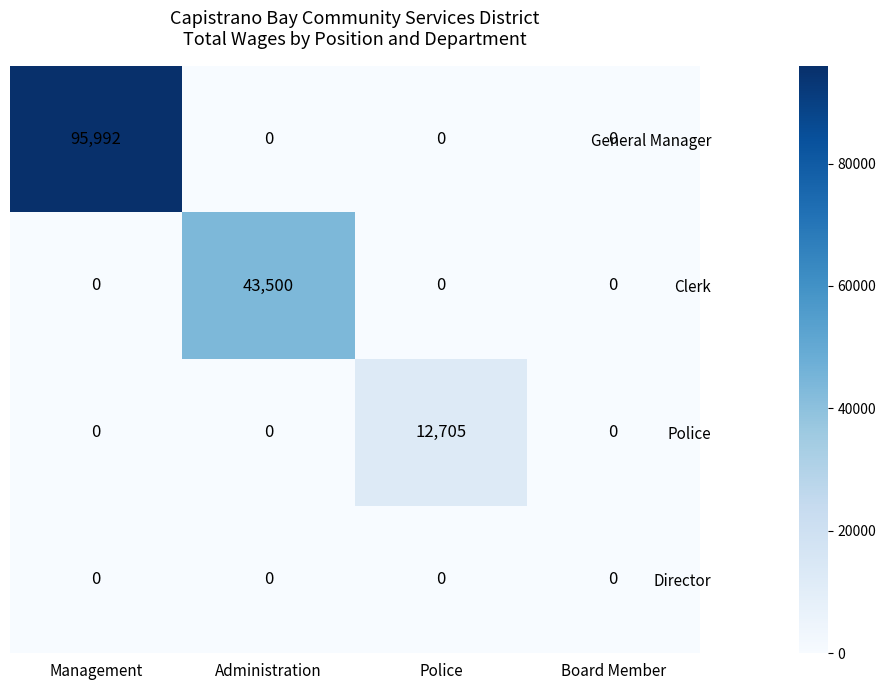

How many categories are shown in the chart?

4